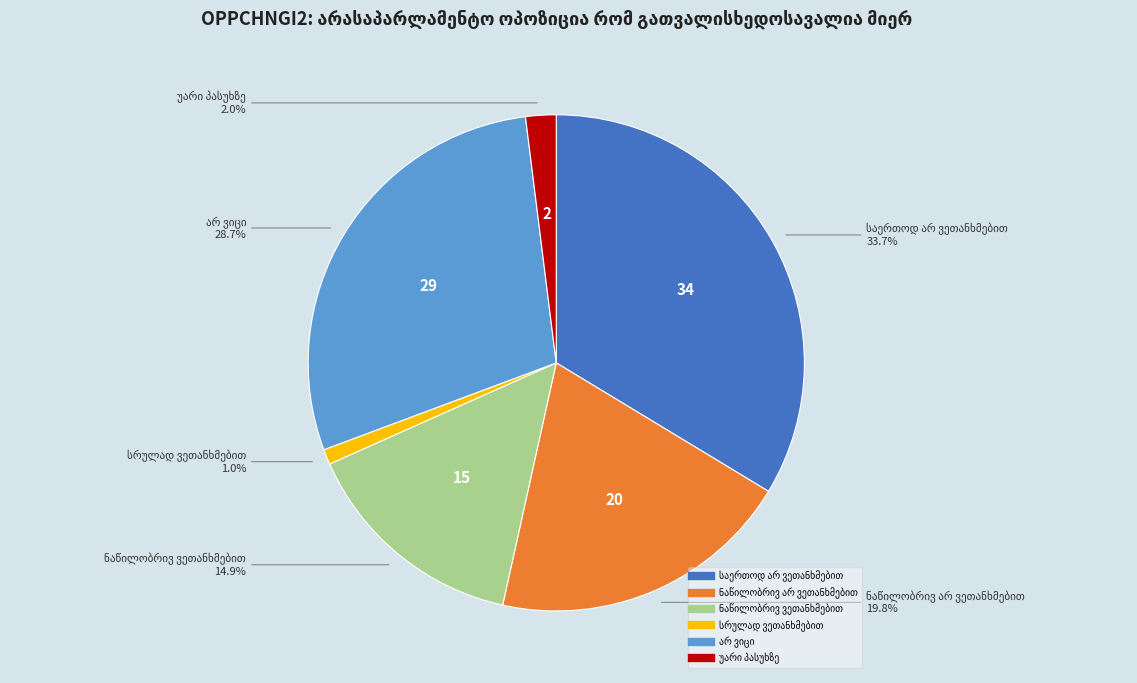

Is there any slice that represents more than half of the pie?

No